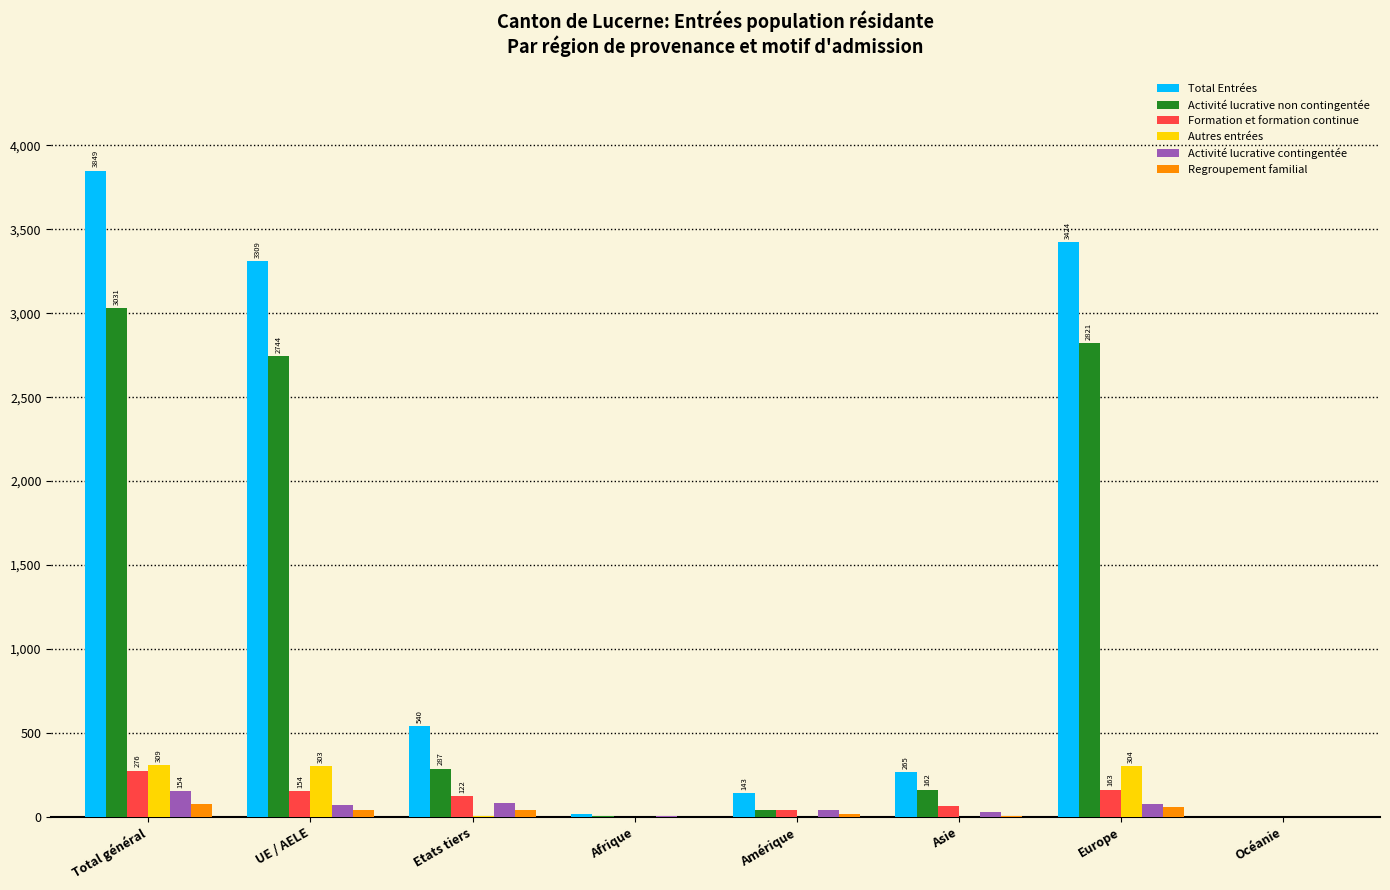

Count the number of data series in this chart.

6